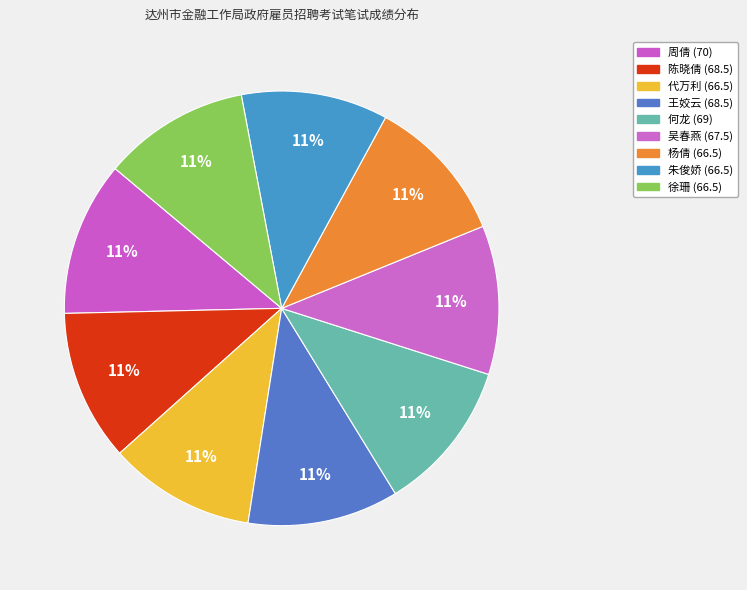

Between 朱俊娇 and 陈晓倩, which is larger?

陈晓倩